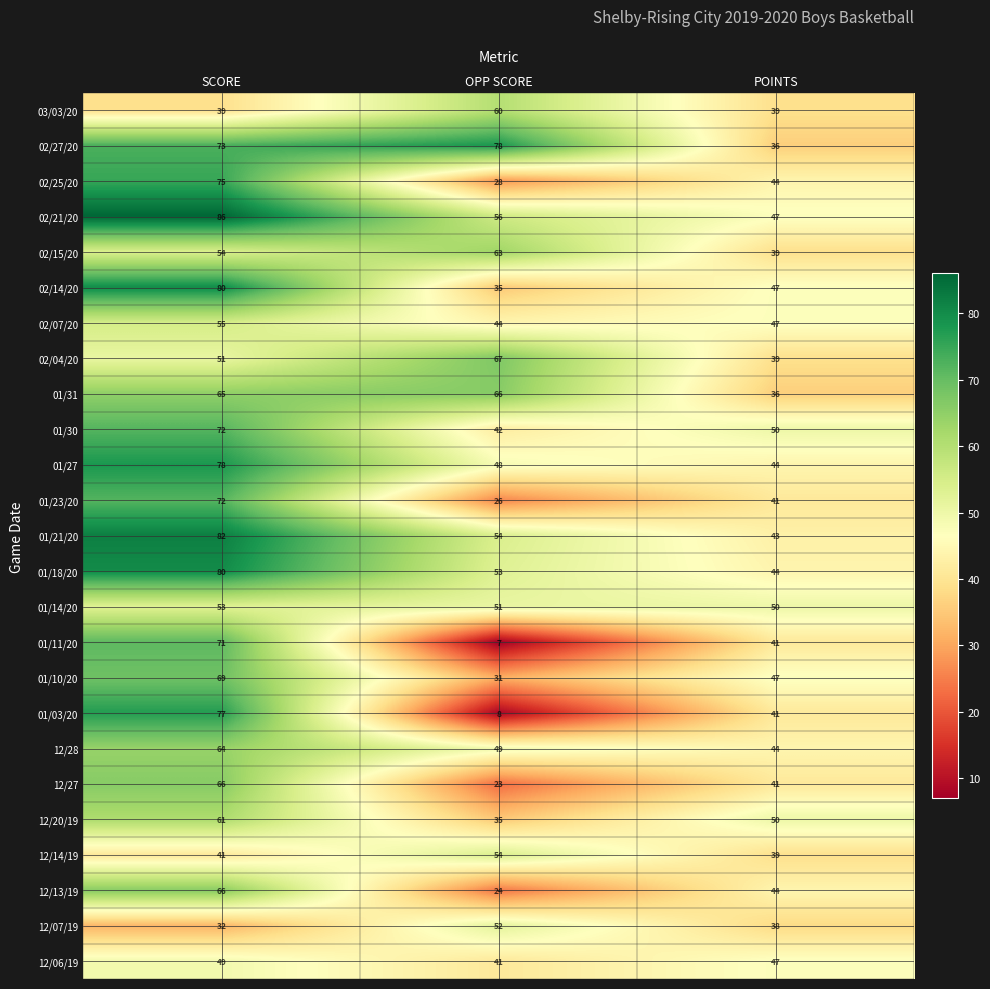

Is it true that 01/11/20 equals 7 at OPP SCORE?

True